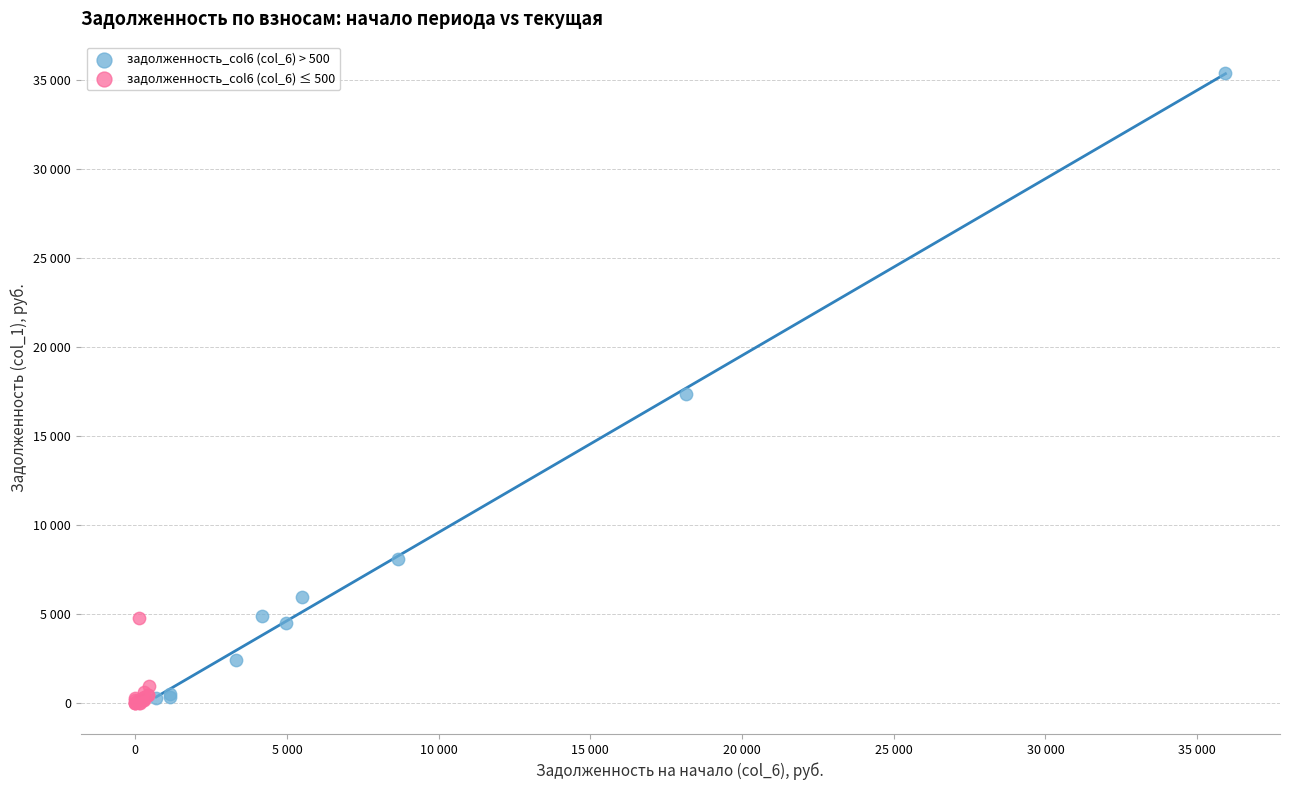

Which series reaches the maximum Y coordinate?

задолженность_col6 (col_6) > 500